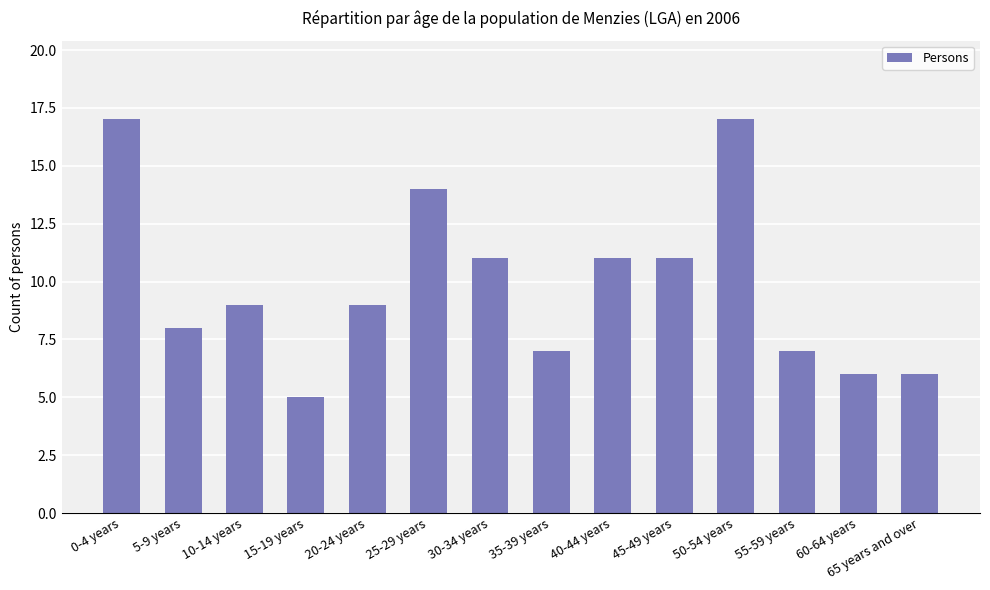

What is the value of the 5th bar from the left?

9